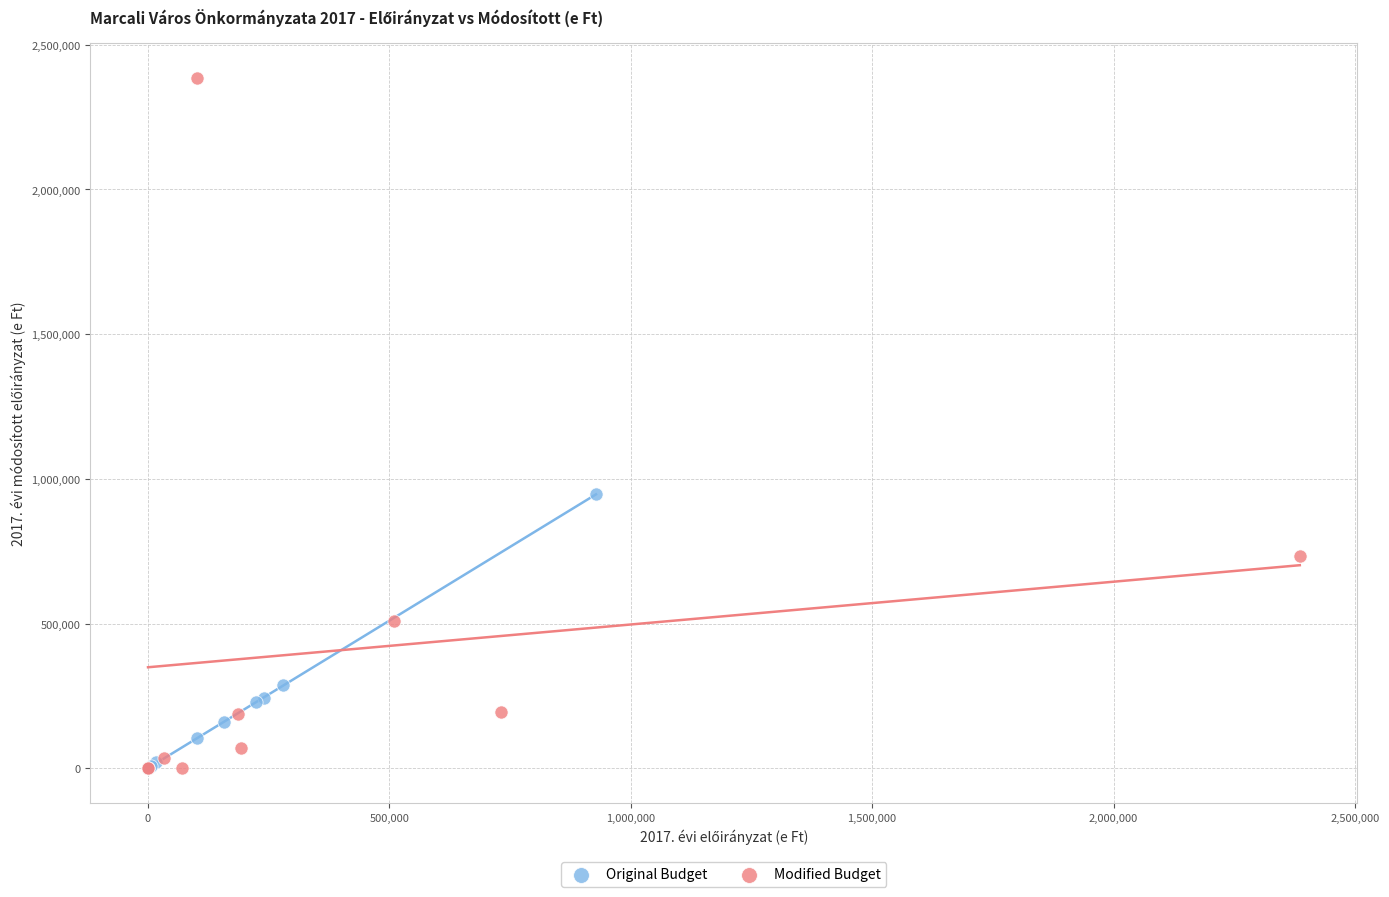

Which series reaches the maximum Y coordinate?

Modified Budget